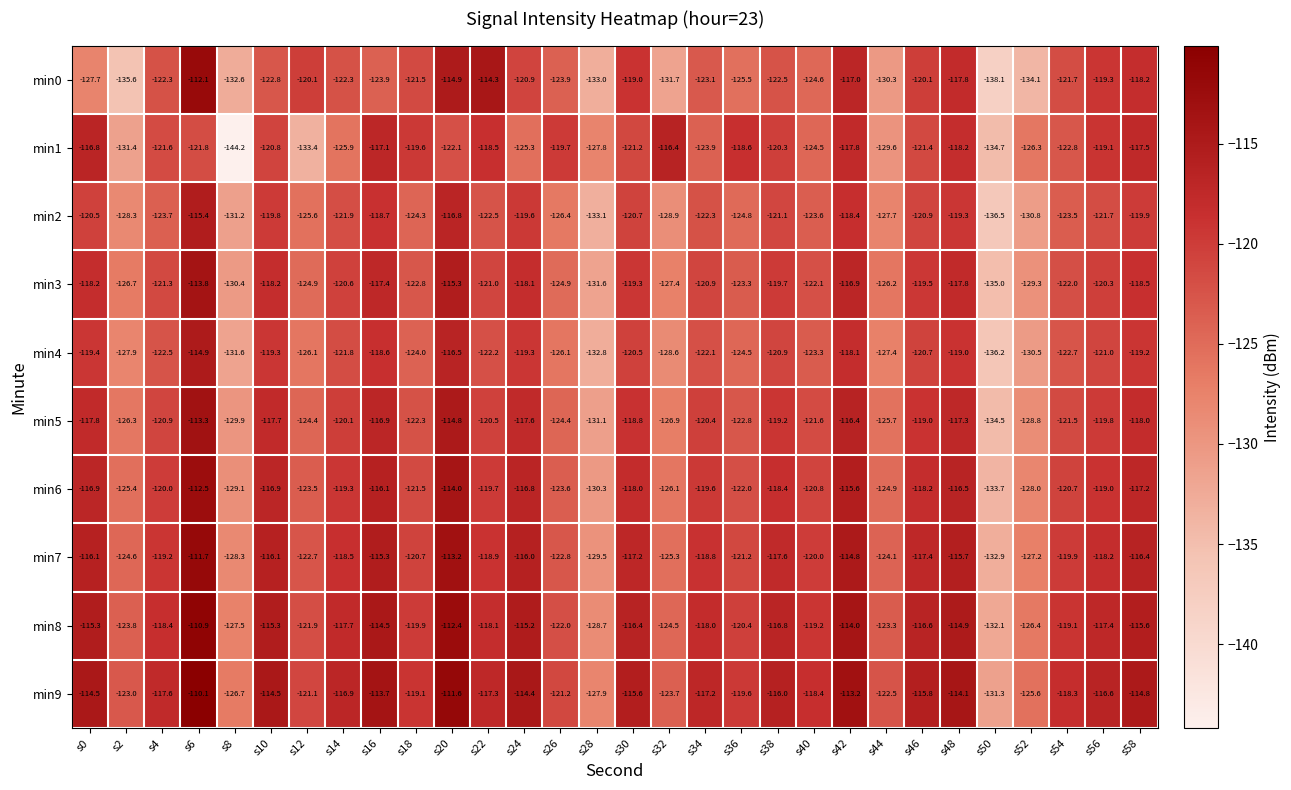

At which category is the sum across all series the highest?

s6